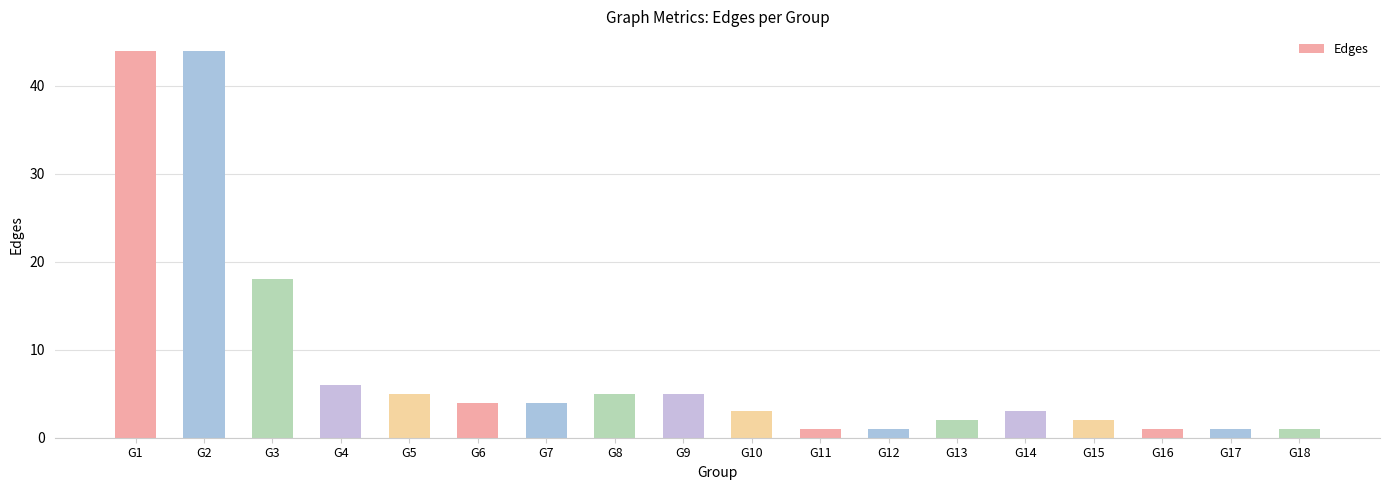

What is the value of the 15th bar from the left?

2